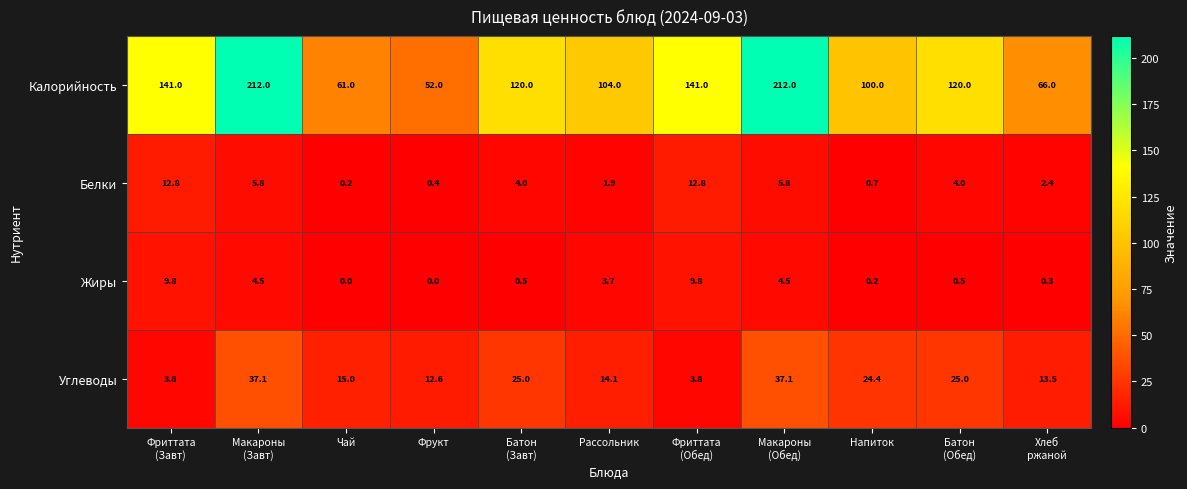

Which series has the largest total across all categories?

Калорийность